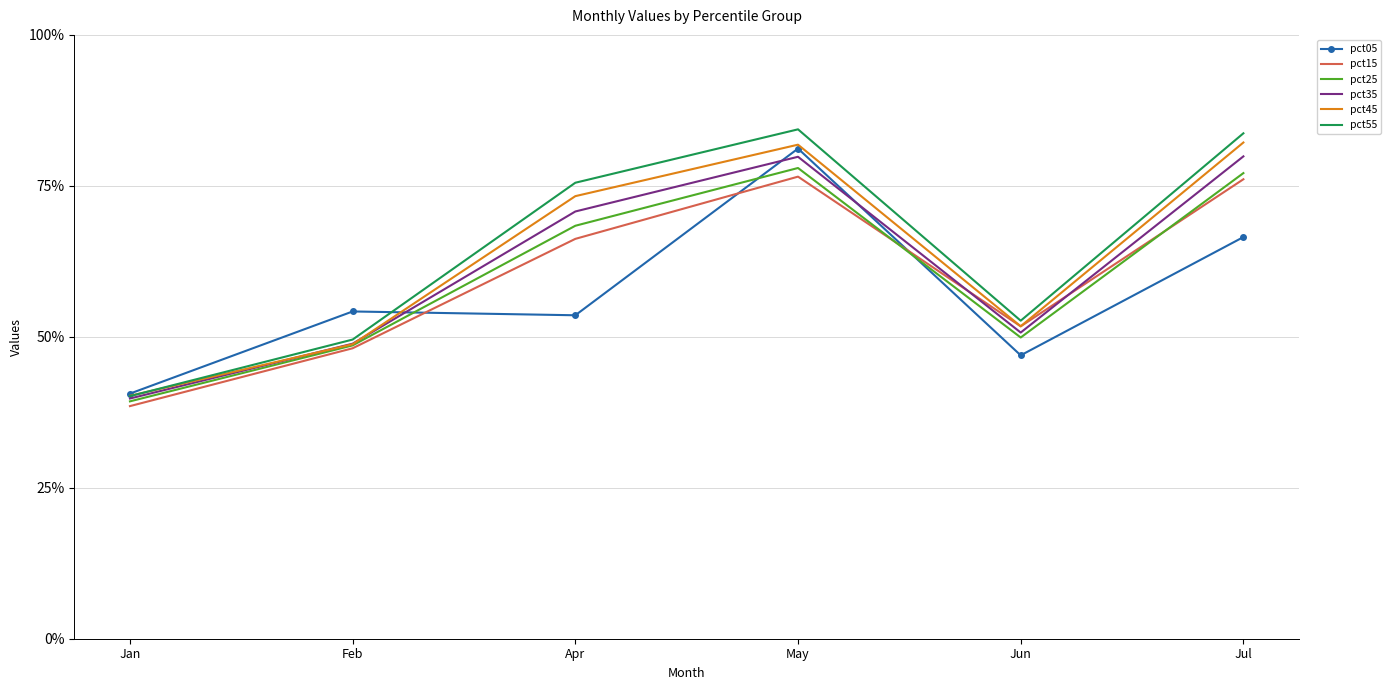

What are all the series names shown in the legend?

pct05, pct15, pct25, pct35, pct45, pct55